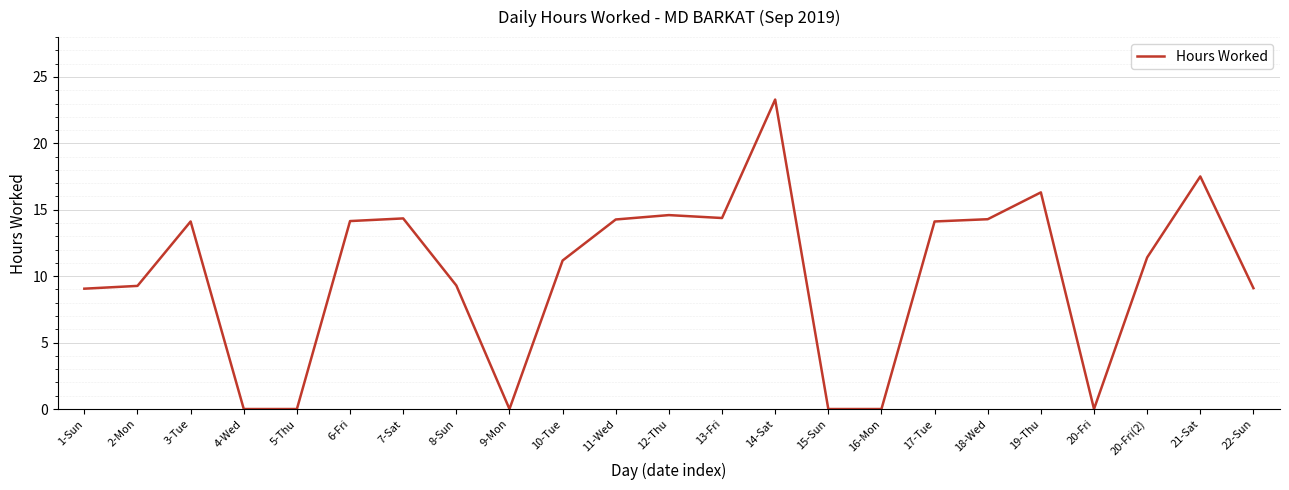

The chart shows a value of 23.3 at 14-Sat. True or false?

True